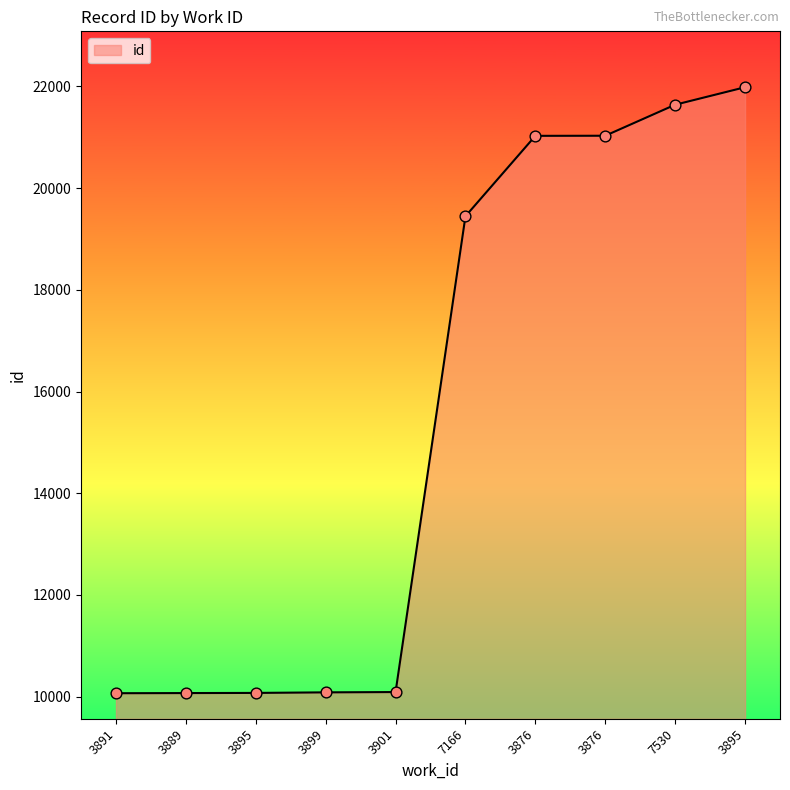

Between 7530 and 3889, which is larger?

7530